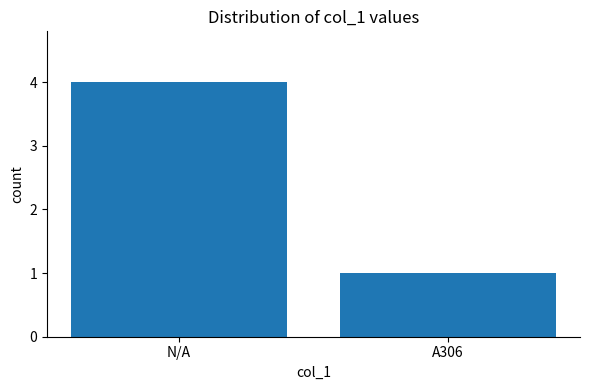

What is the sum of the values at N/A and A306?

5